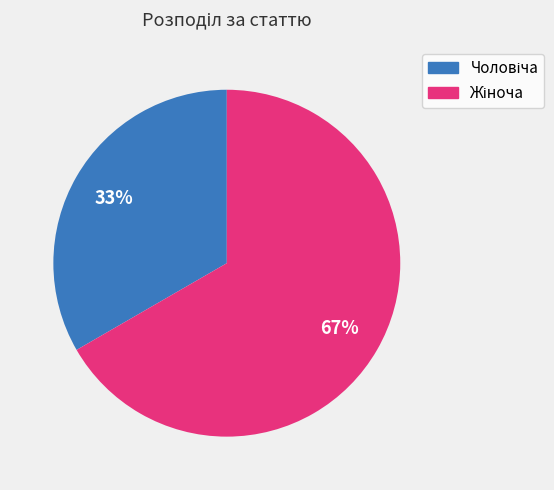

Is there any slice that represents more than half of the pie?

Yes